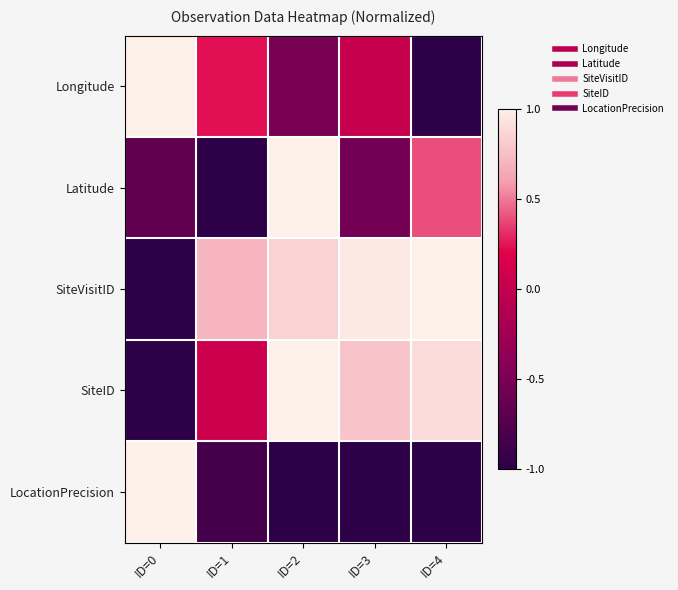

Reading left to right, extract all data points from this chart.

Longitude: ID=0=1.0	ID=1=0.2	ID=2=-0.5	ID=3=0.0	ID=4=-1.0
Latitude: ID=0=-0.7	ID=1=-1.0	ID=2=1.0	ID=3=-0.5	ID=4=0.4
SiteVisitID: ID=0=-1.0	ID=1=0.7	ID=2=0.8	ID=3=1.0	ID=4=1.0
SiteID: ID=0=-1.0	ID=1=0.1	ID=2=1.0	ID=3=0.8	ID=4=0.9
LocationPrecision: ID=0=1.0	ID=1=-0.8	ID=2=-1.0	ID=3=-1.0	ID=4=-1.0